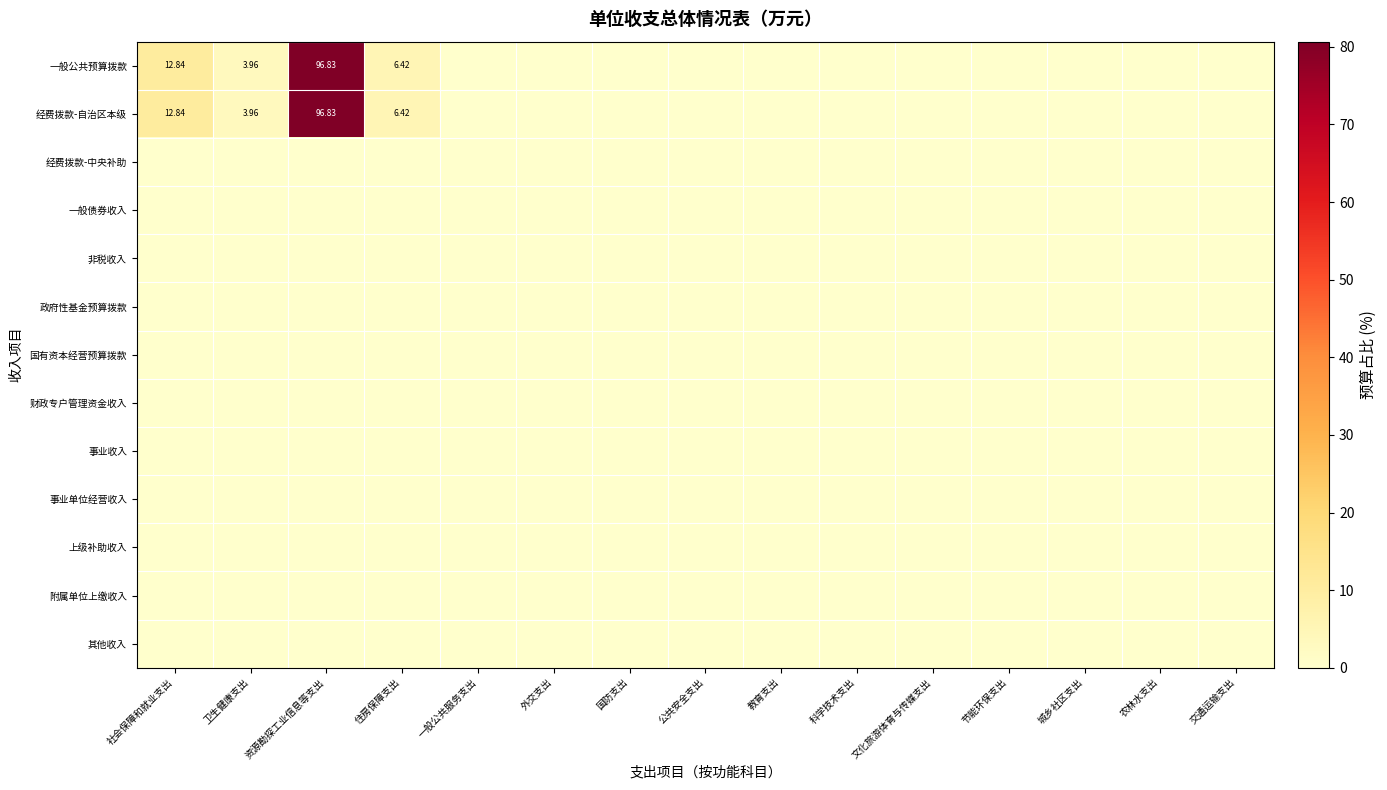

The 其他收入 series shows 0.0 at 文化旅游体育与传媒支出. True or false?

True